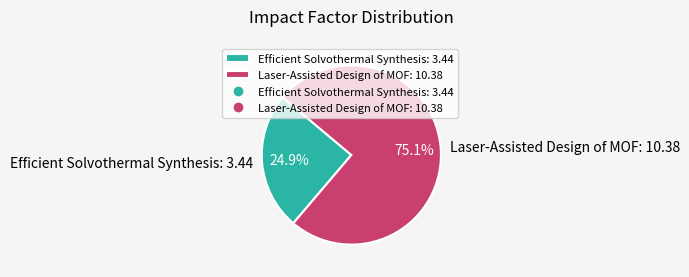

Which slice is the smallest?

Efficient Solvothermal Synthesis